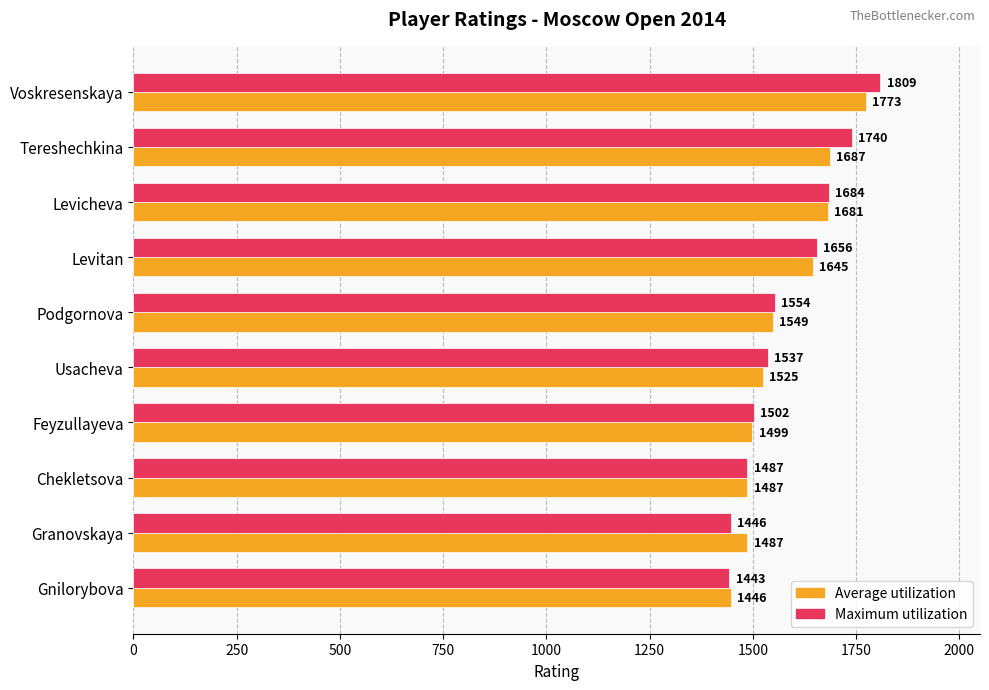

At which label is Average utilization closest to 1609?

Levitan